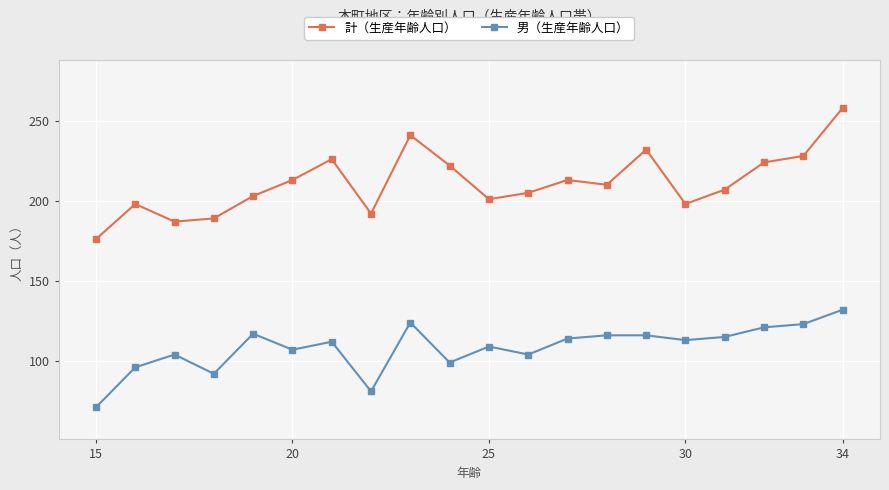

True or false: 計（生産年齢人口） and 男（生産年齢人口） intersect in this chart.

False